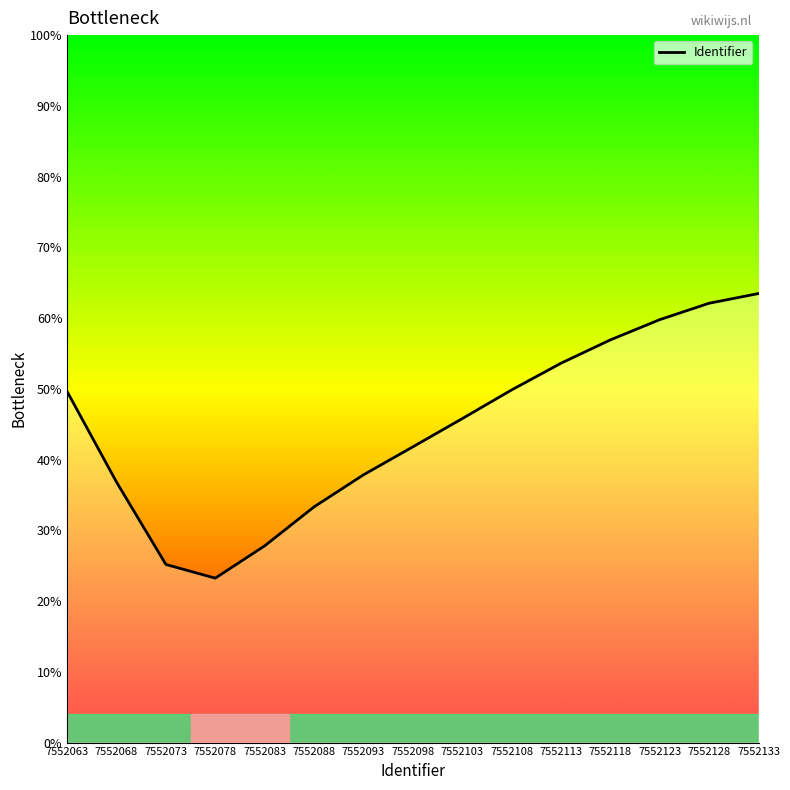

What is the sum of all values?

667.1